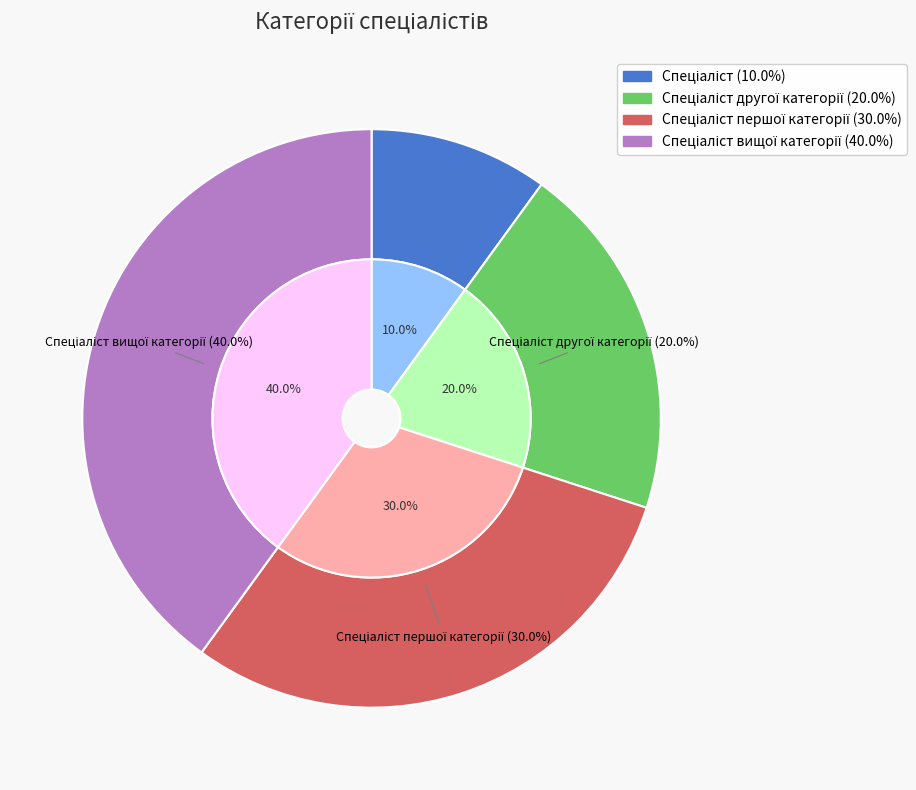

Which has a higher value, Спеціаліст вищої категорії or Спеціаліст другої категорії?

Спеціаліст вищої категорії